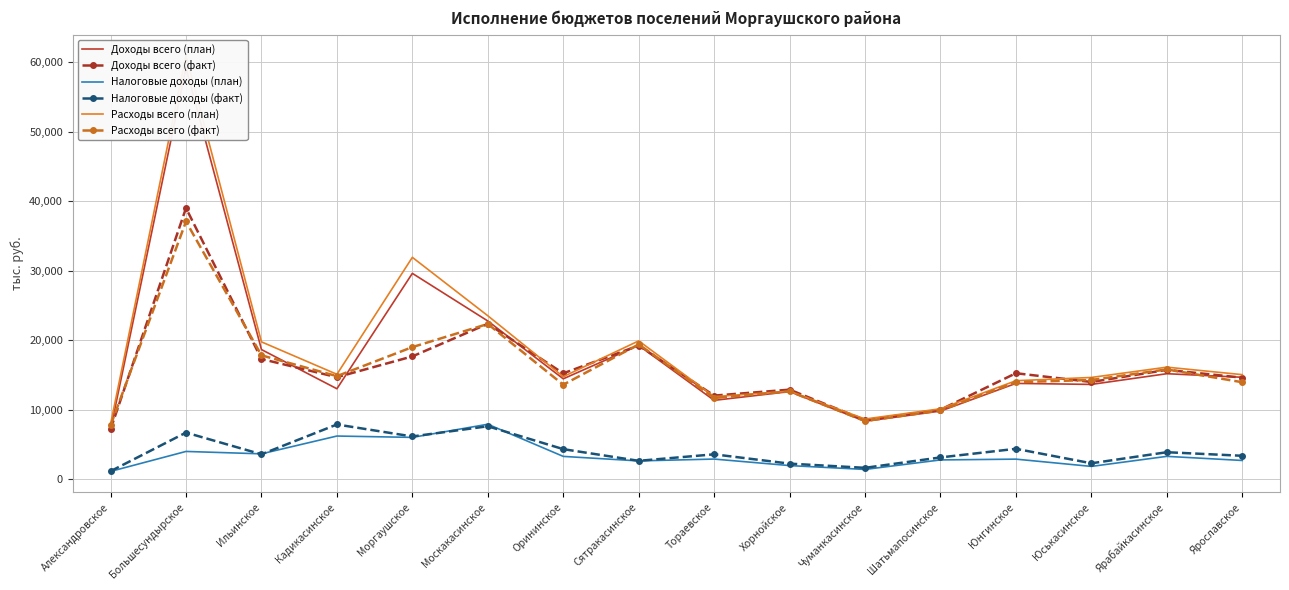

At how many categories does at least one series exceed 1140?

16